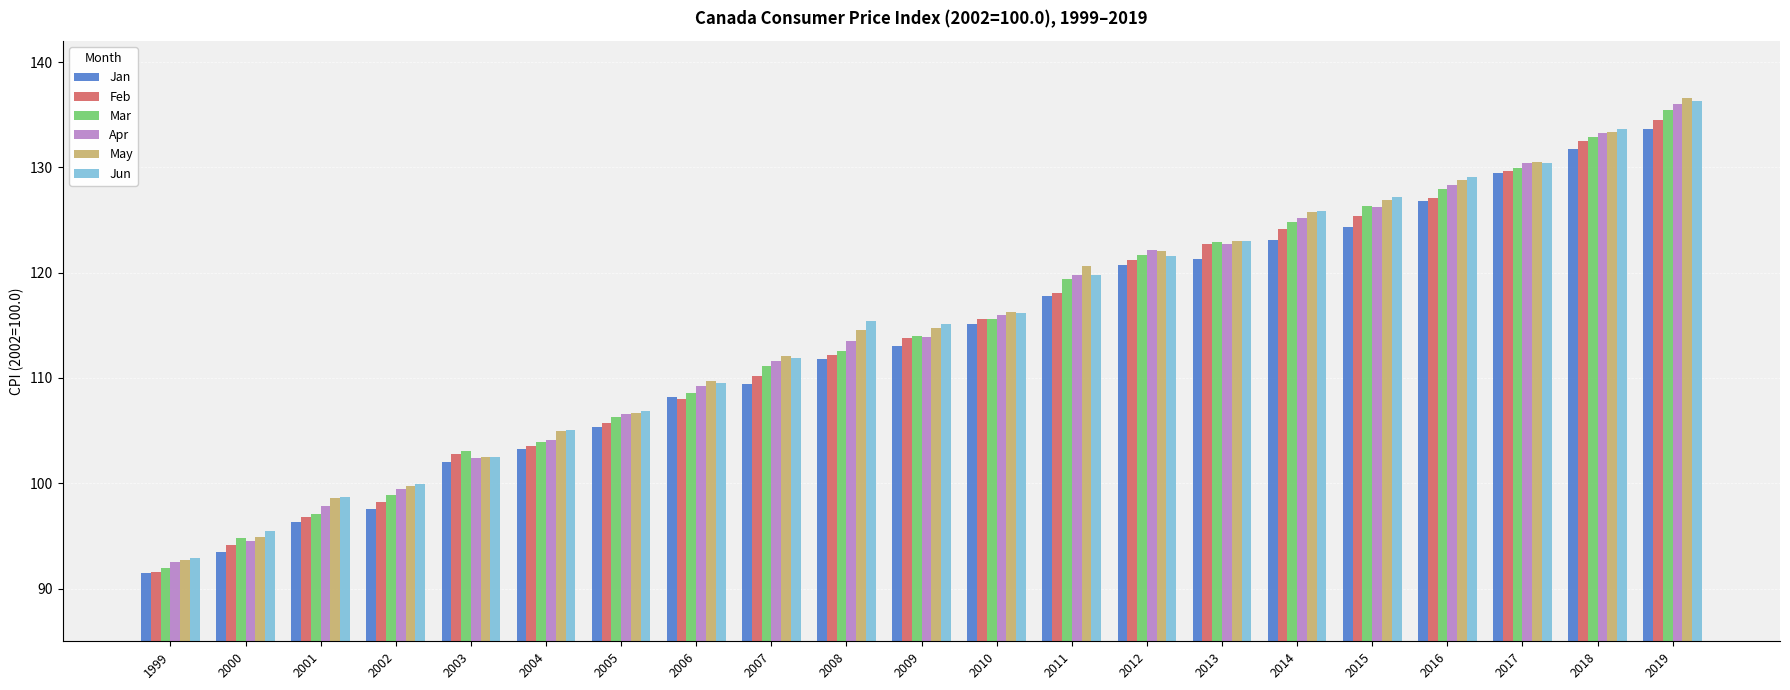

What is the maximum value for Jan?

133.6